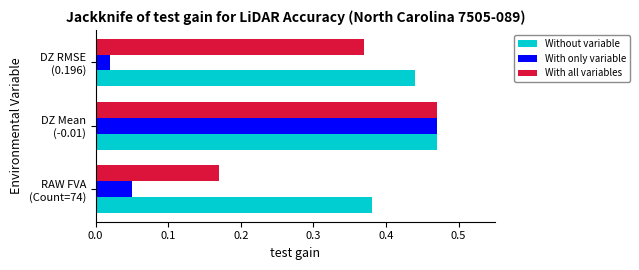

Which series has the largest total across all categories?

Without variable